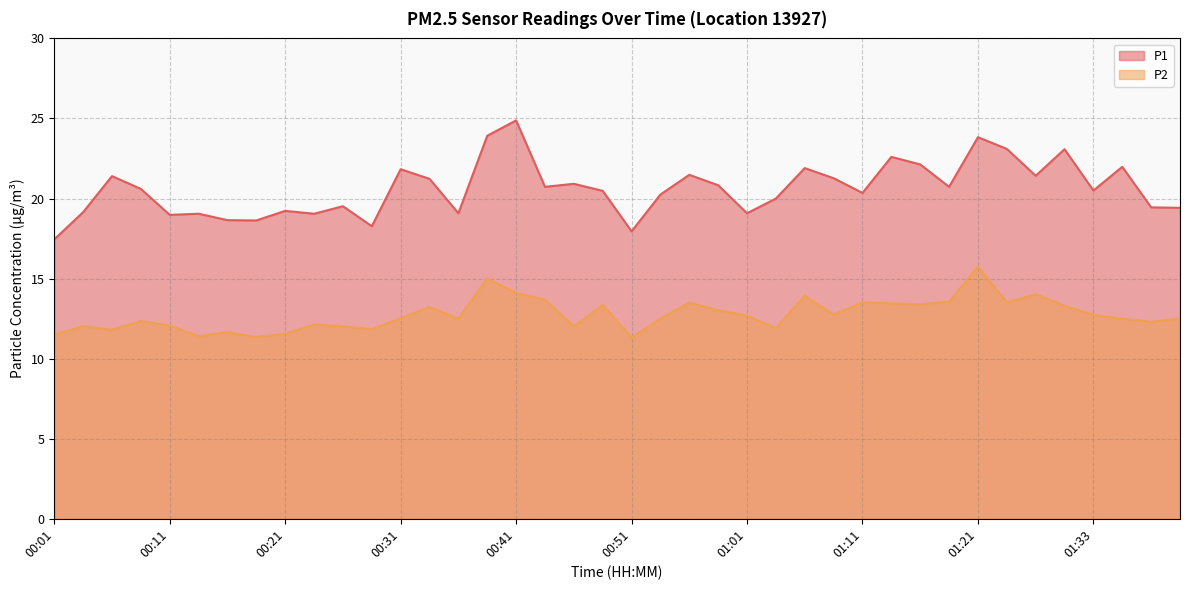

What value does the P2 series have at 01:04?

11.9